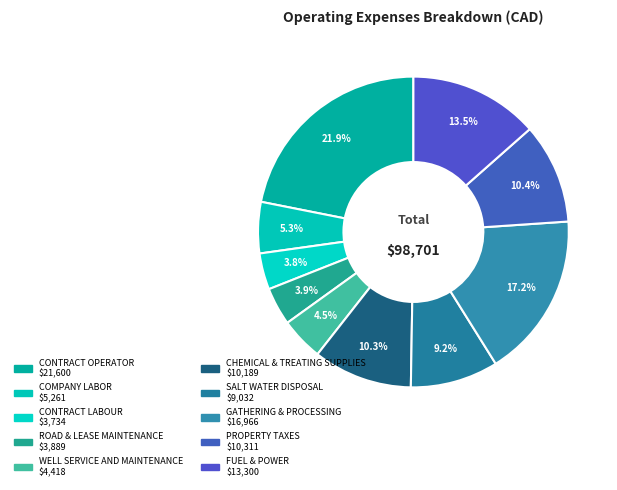

True or false: SALT WATER DISPOSAL accounts for 17% of the total.

False